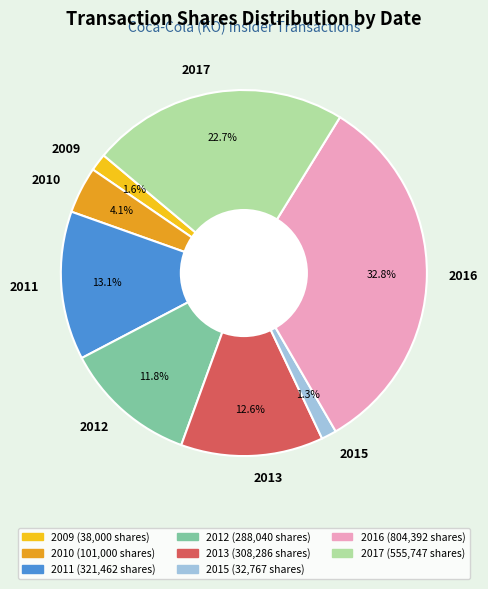

Which category has the biggest portion of the pie?

2016